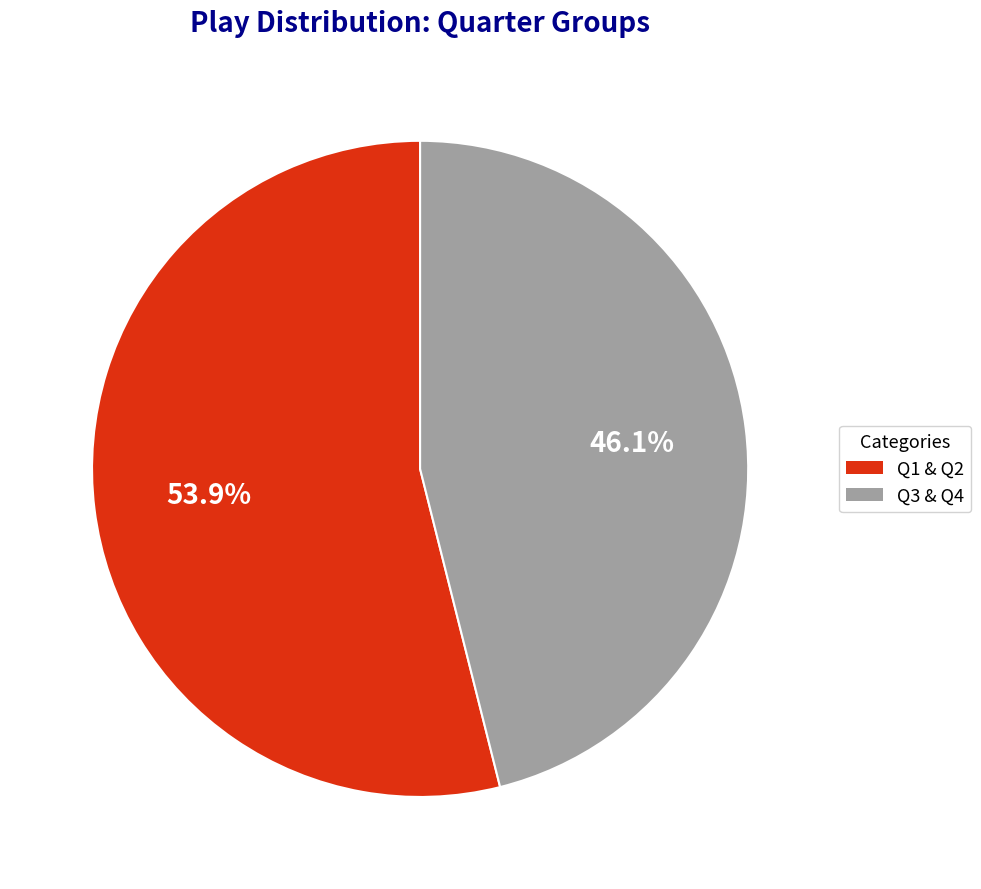

Is there any slice that represents more than half of the pie?

Yes